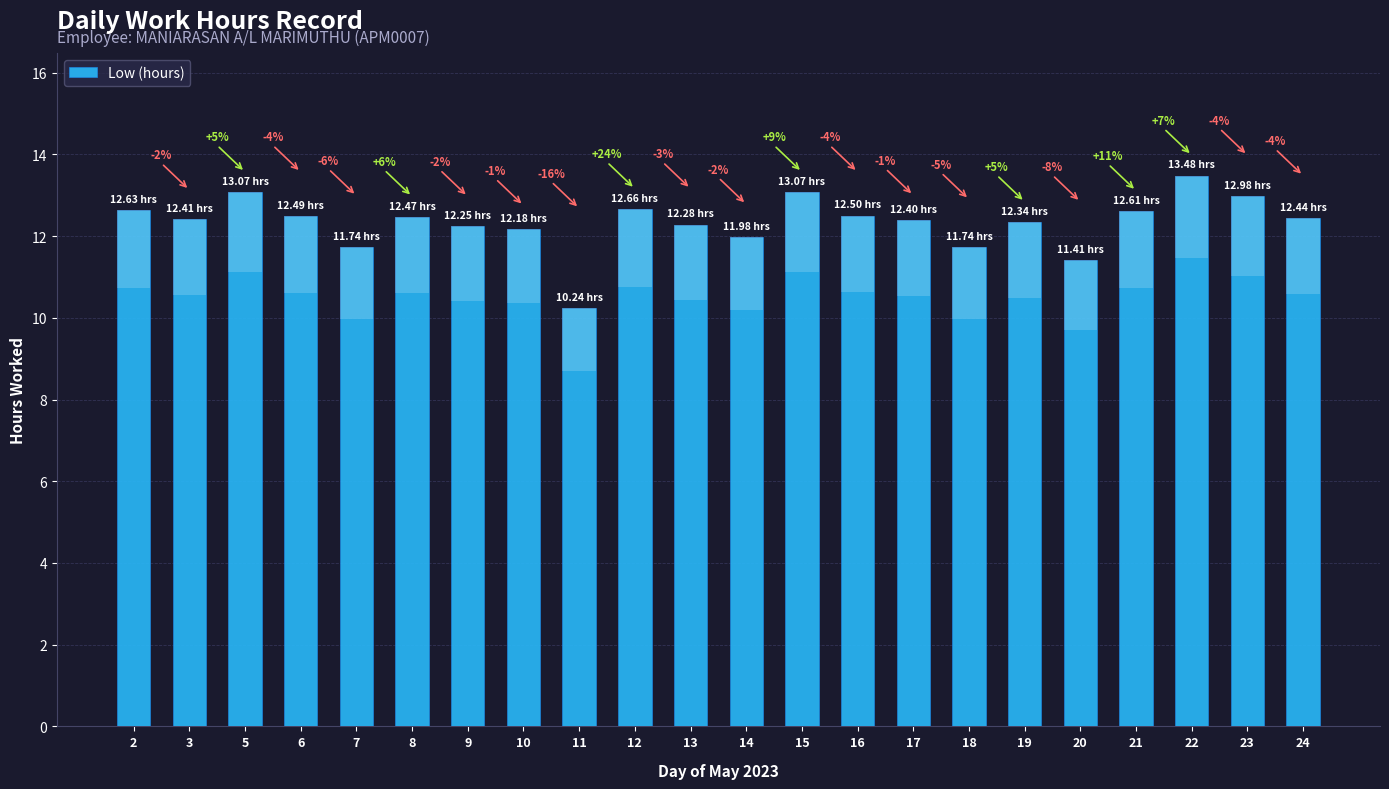

Which label corresponds to the smallest value in the chart?

11